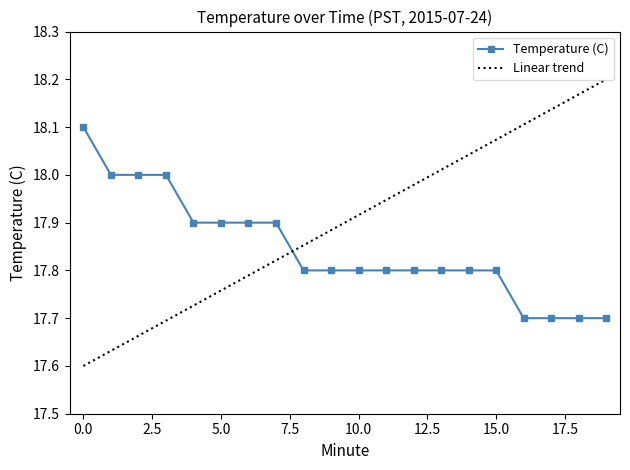

Rank the categories by value from lowest to highest.

16, 17, 18, 19, 8, 9, 10, 11, 12, 13, 14, 15, 4, 5, 6, 7, 1, 2, 3, 0